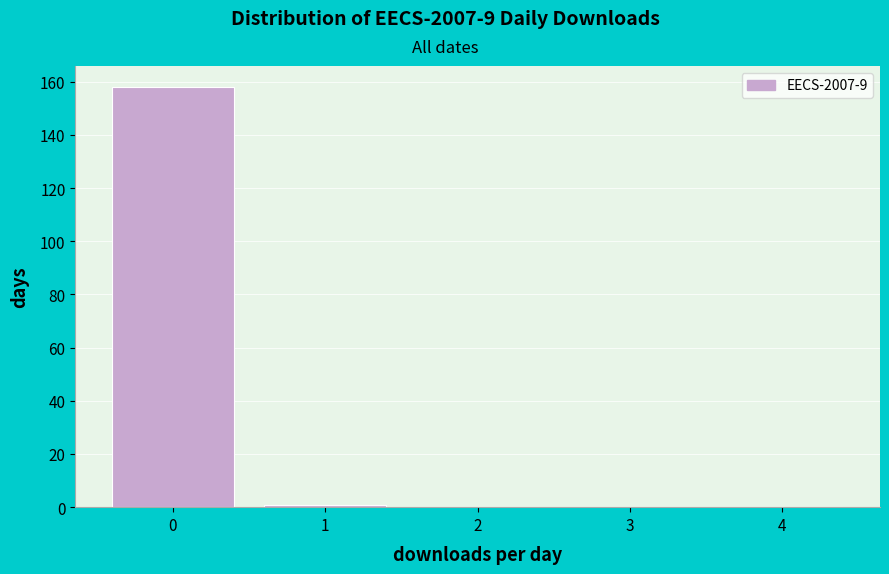

Which range on the x-axis has the tallest bar?

-0.5 to 0.5